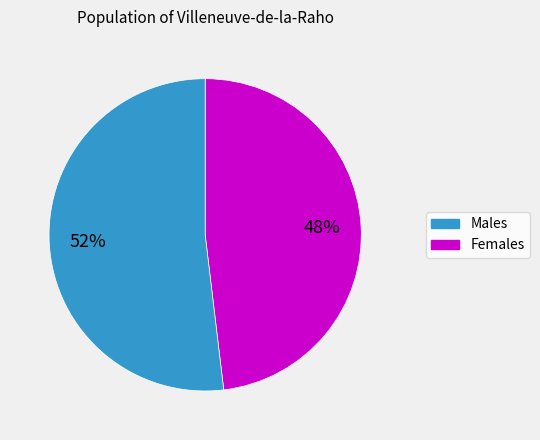

To the nearest percent, what is the average slice percentage?

50%